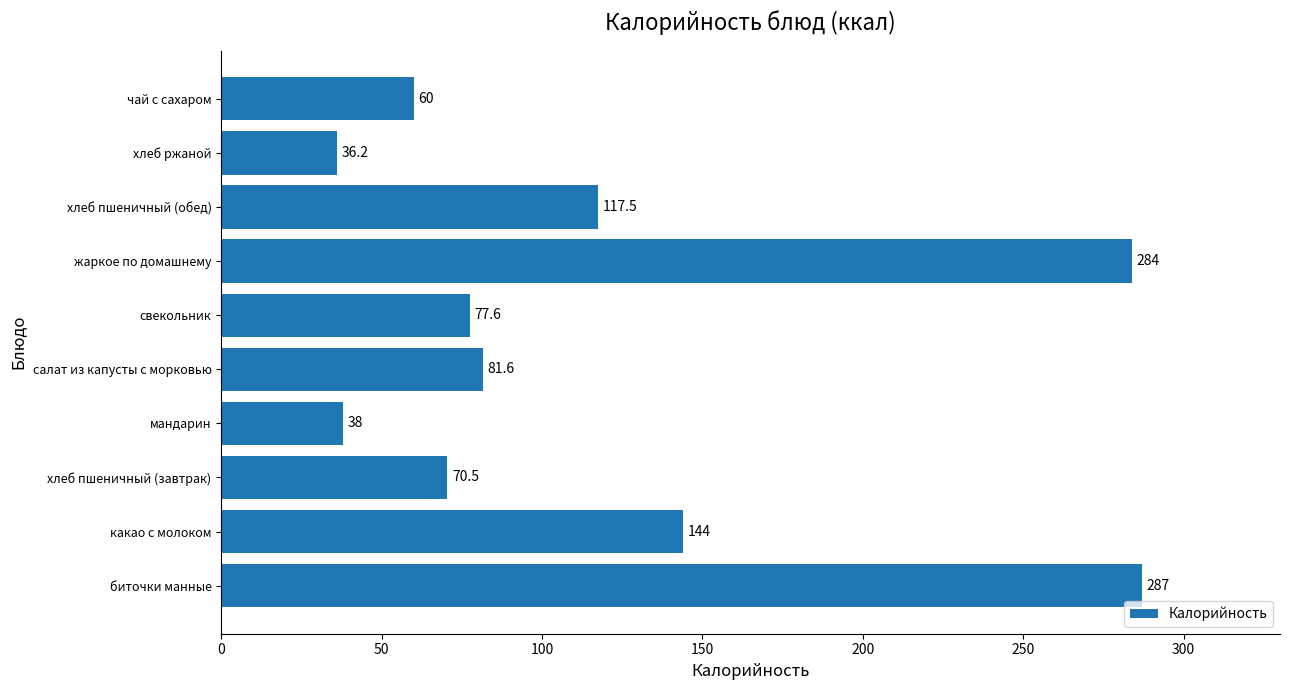

At which category does the chart reach its minimum across all series?

хлеб ржаной